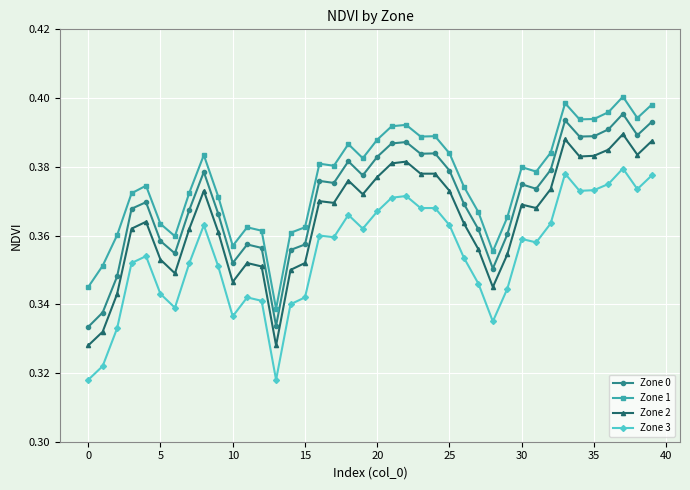

At how many categories does at least one series exceed 0?

40